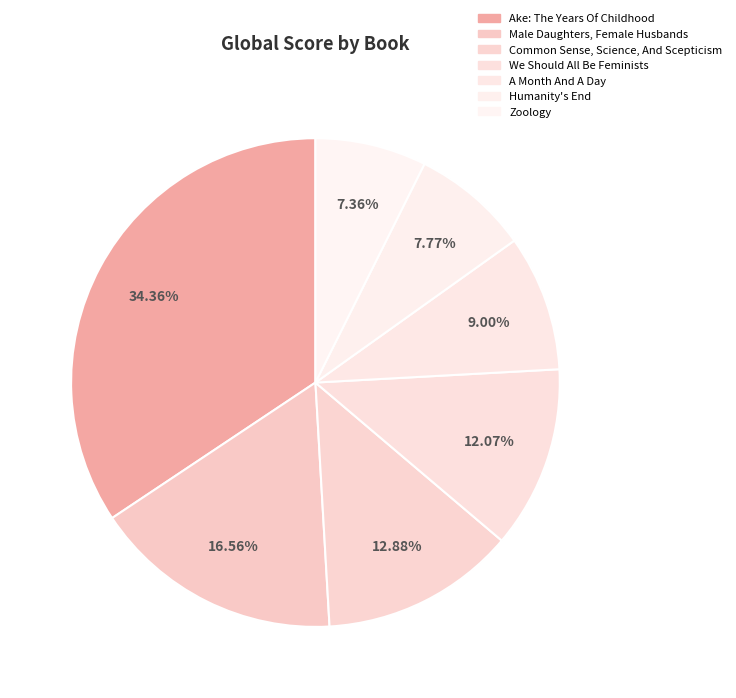

True or false: A Month And A Day accounts for 1% of the total.

False